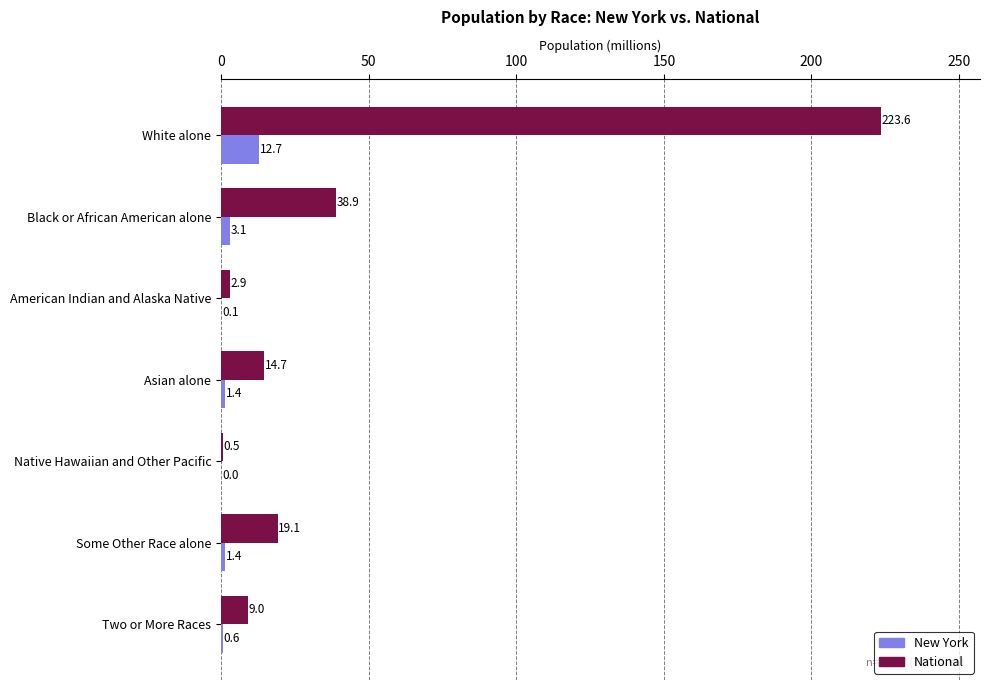

At which label does New York reach its peak?

White alone